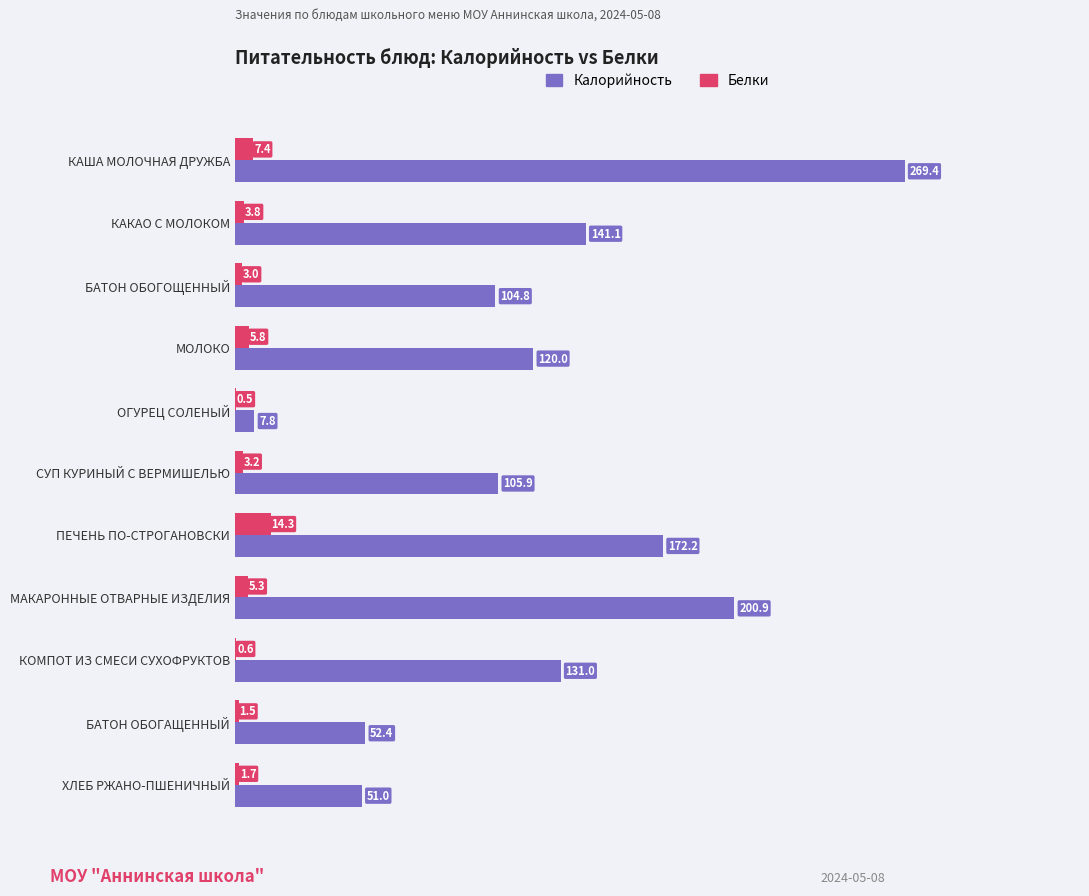

Which series has the largest total across all categories?

Калорийность